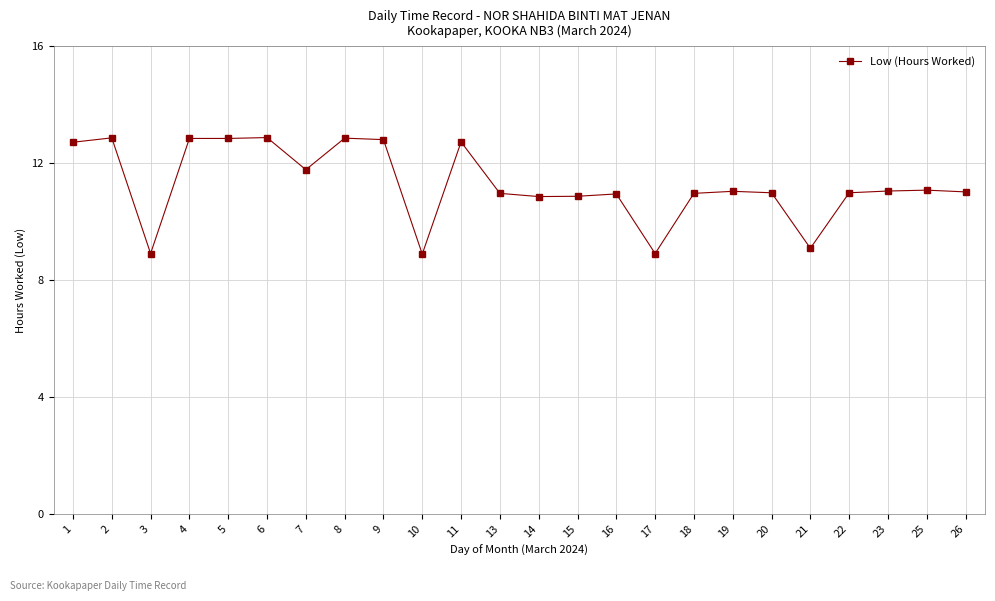

What is the smallest value displayed?

8.9